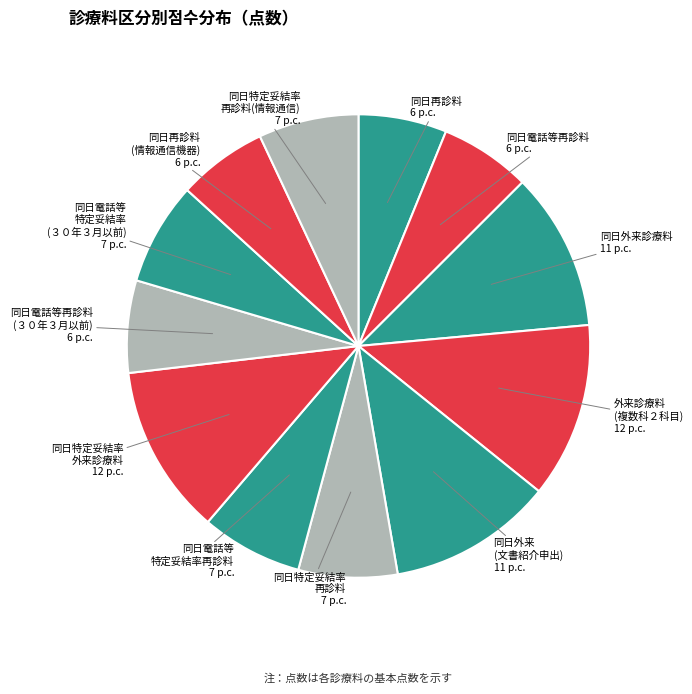

Count the number of slices in the pie.

12